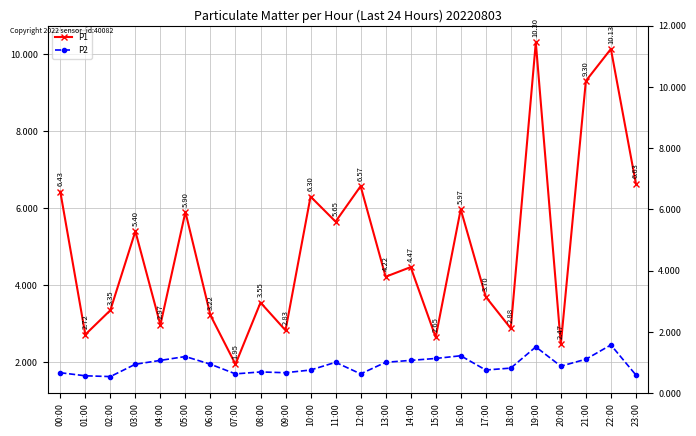

How many lines are shown in the chart?

2